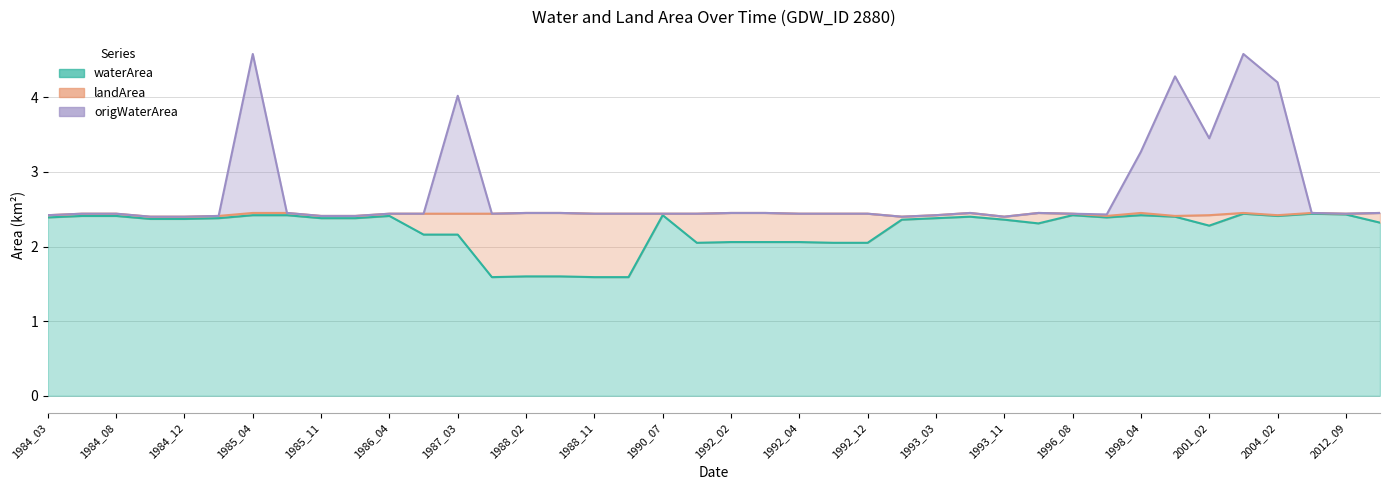

At which category is the sum across all series the highest?

2003_04